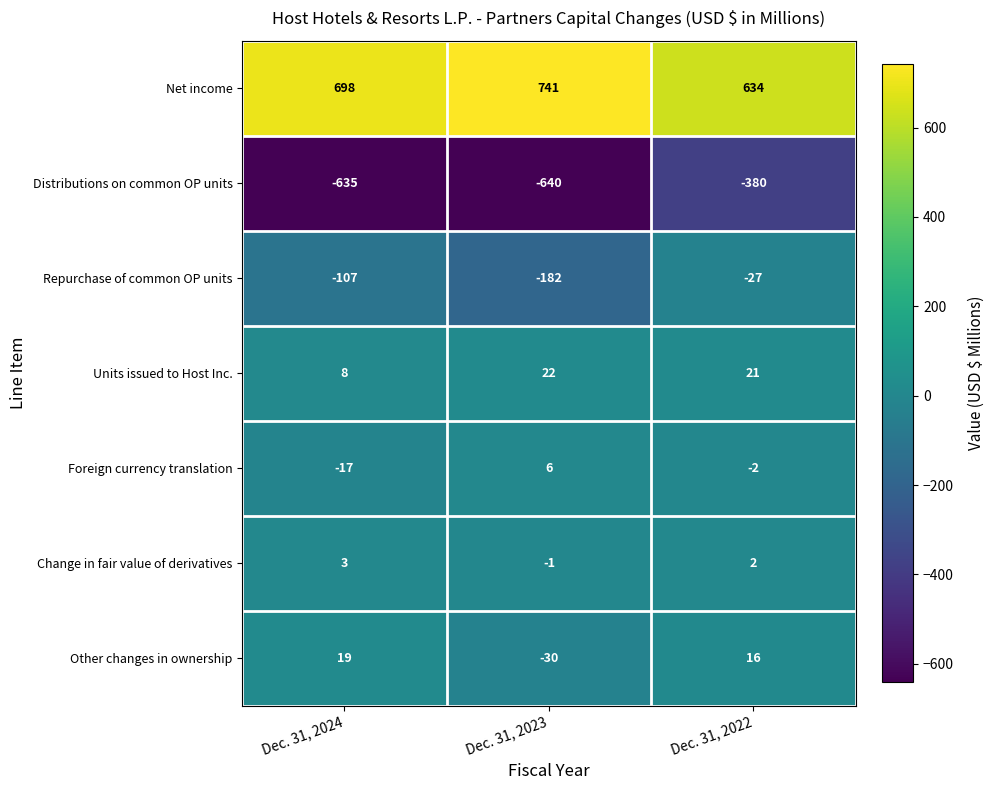

Reading left to right, transcribe all the data shown in this chart.

Net income: 698	741	634
Distributions on common OP units: -635	-640	-380
Repurchase of common OP units: -107	-182	-27
Units issued to Host Inc.: 8	22	21
Foreign currency translation: -17	6	-2
Change in fair value of derivatives: 3	-1	2
Other changes in ownership: 19	-30	16